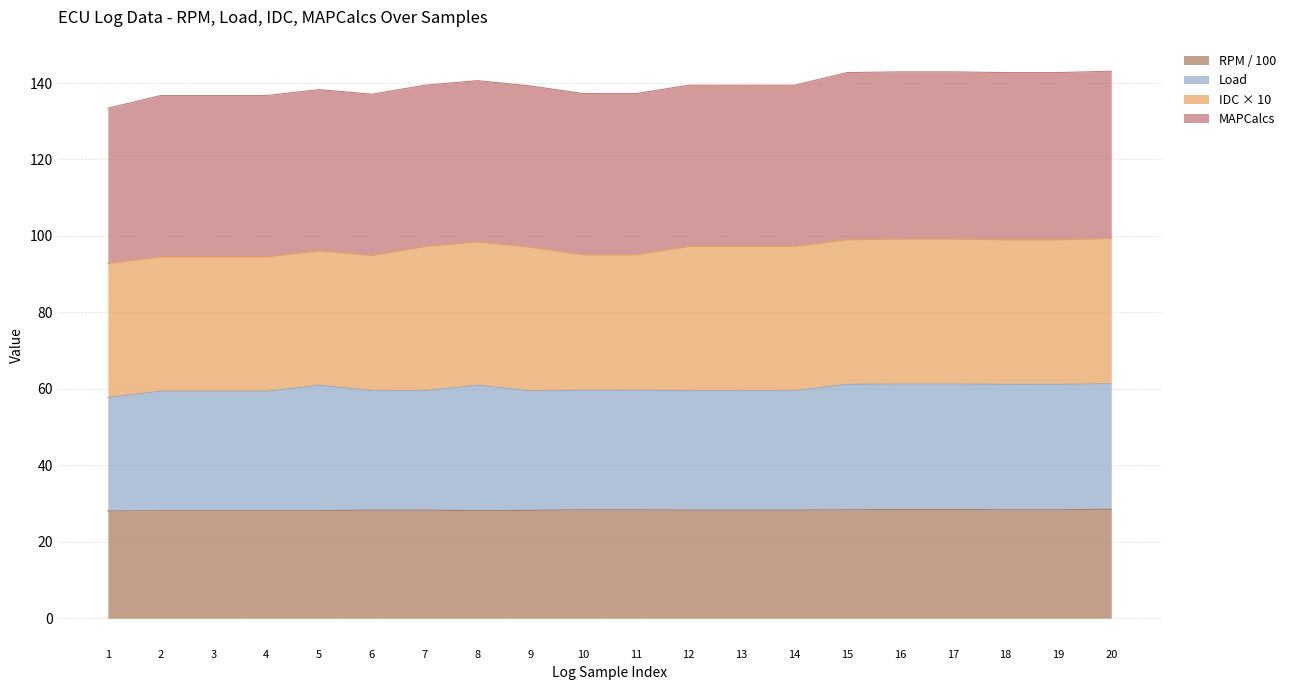

Which series changed the most between 15 and 18?

RPM